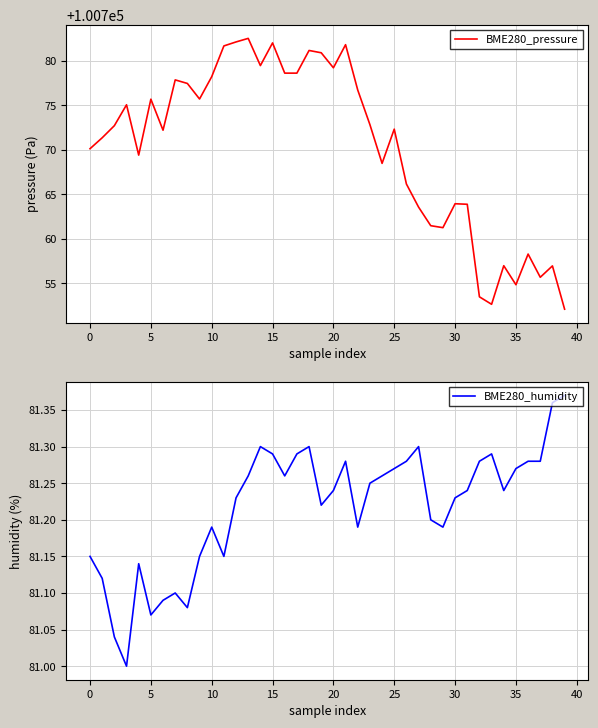

The value of BME280_pressure at 18 is 148919.9. True or false?

False